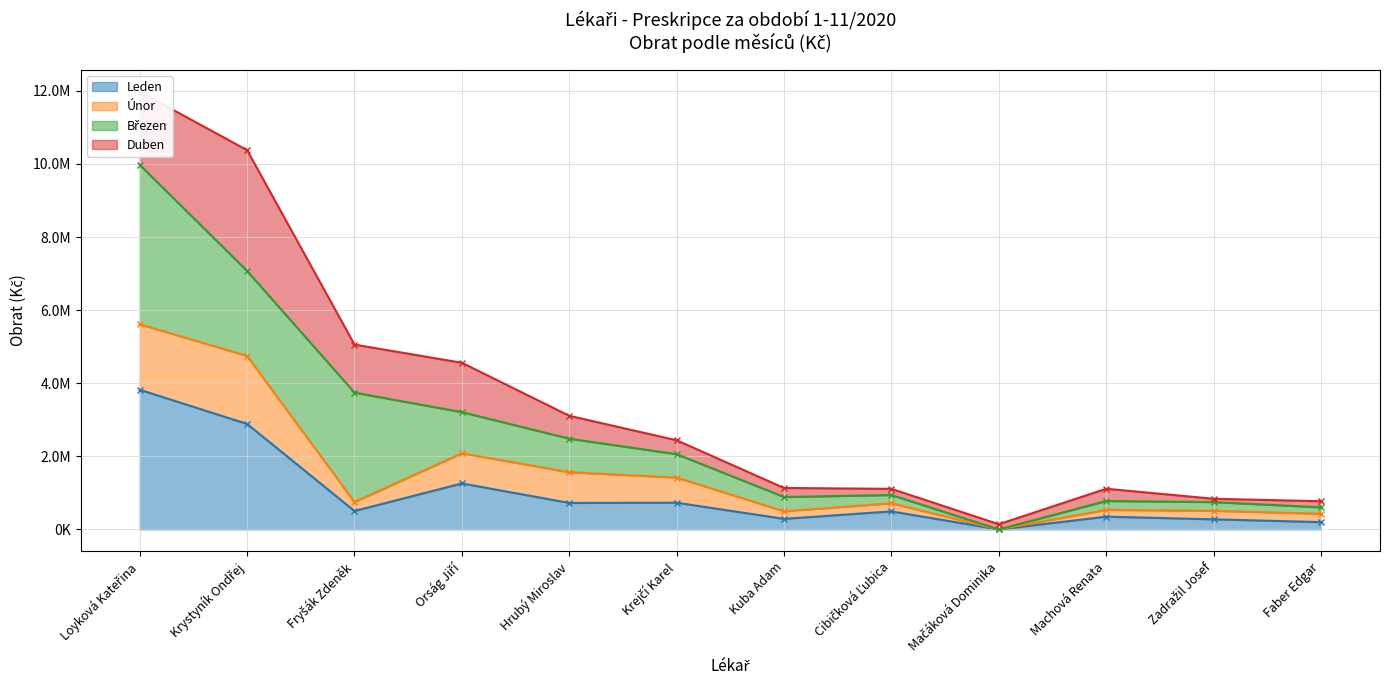

How many values in Leden are above zero?

11